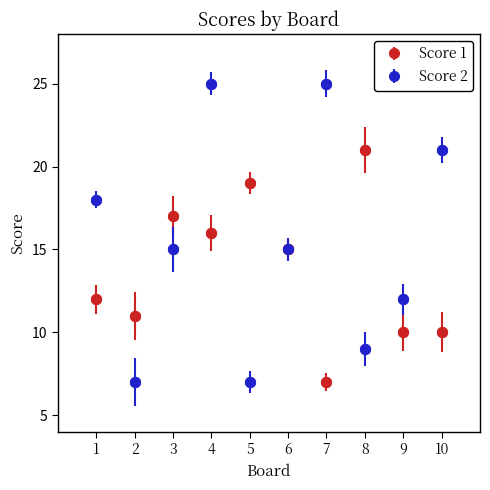

What is the difference between the highest and lowest values at 5?

12